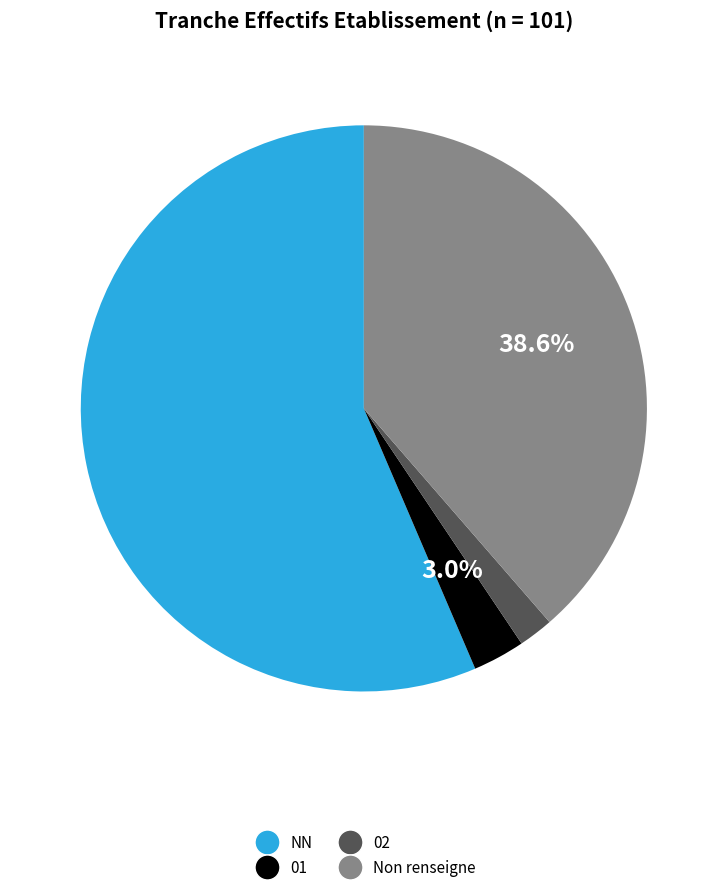

Which has a higher value, NN or Non renseigne?

NN